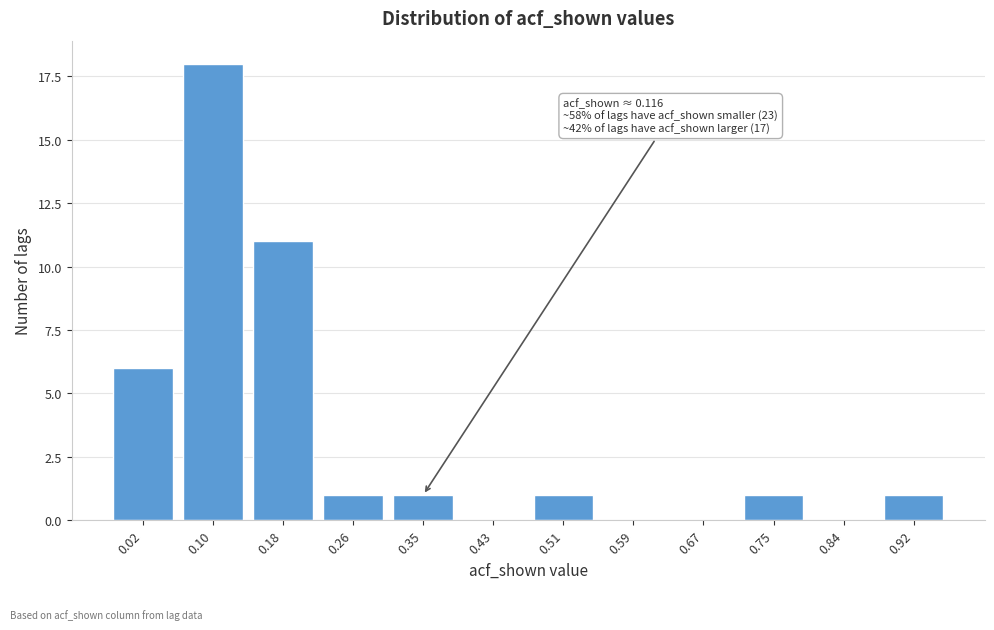

Reading left to right, extract all data points from this chart.

0.02=6	0.10=18	0.18=11	0.26=1	0.35=1	0.43=0	0.51=1	0.59=0	0.67=0	0.75=1	0.84=0	0.92=1